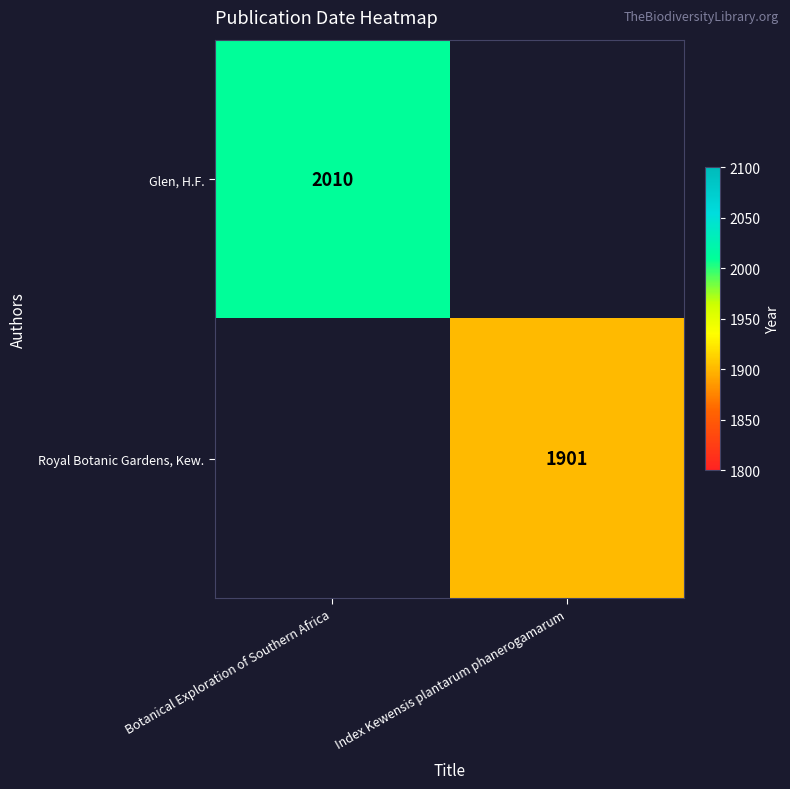

At how many categories does at least one series exceed 1974?

1